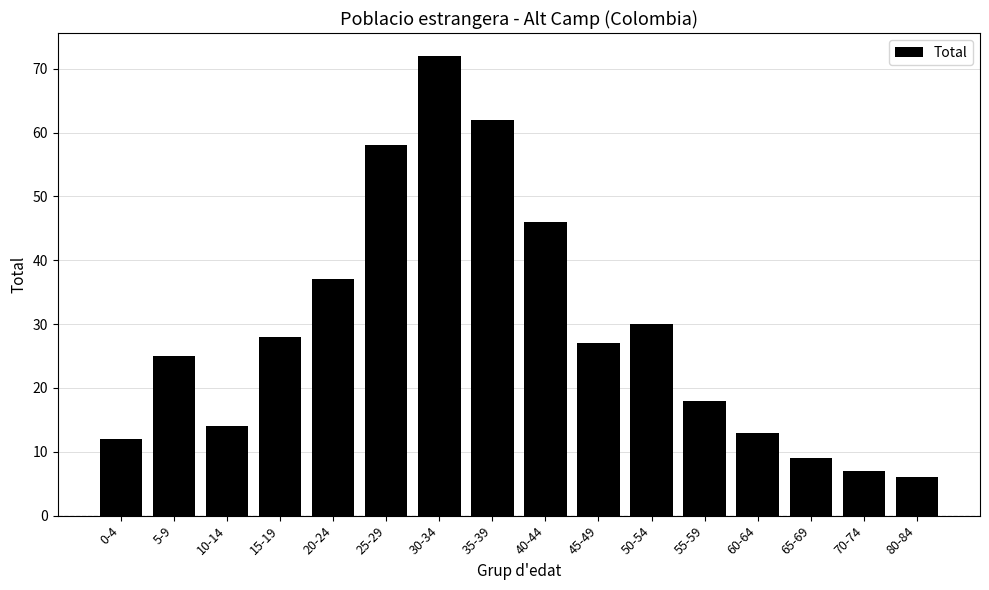

Reading right to left, extract all data points from this chart.

80-84=6	70-74=7	65-69=9	60-64=13	55-59=18	50-54=30	45-49=27	40-44=46	35-39=62	30-34=72	25-29=58	20-24=37	15-19=28	10-14=14	5-9=25	0-4=12